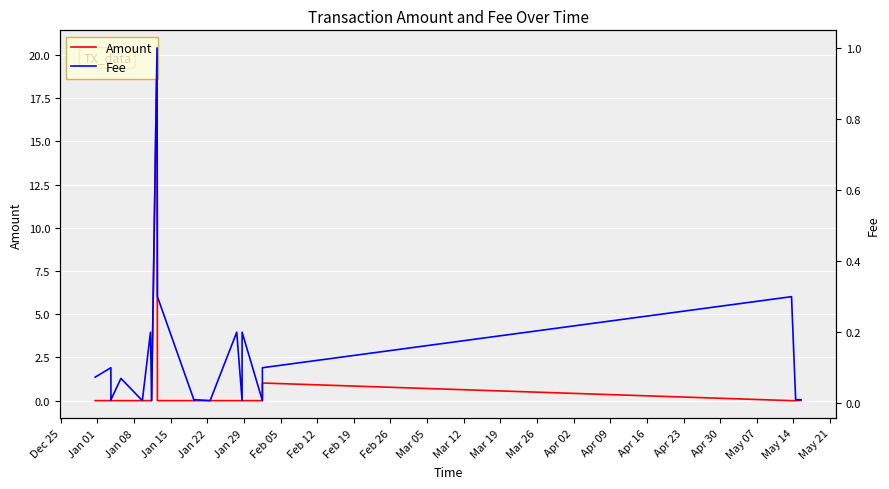

Which series ends up on top after the final intersection of Amount and Fee?

Fee